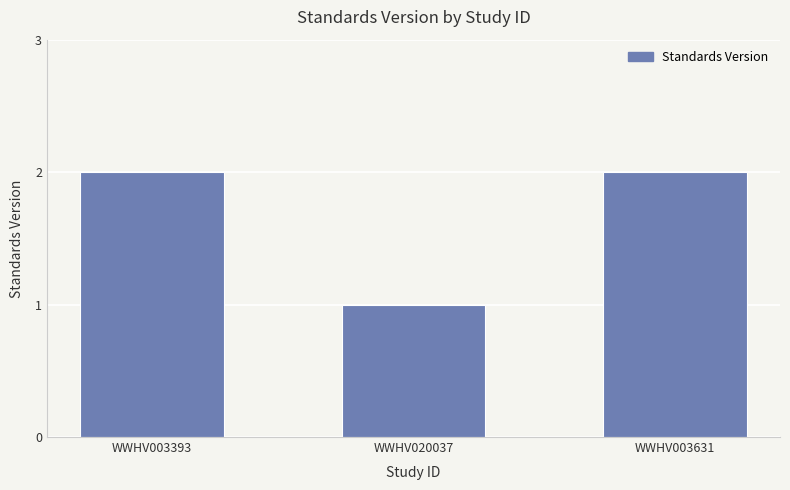

Which label corresponds to the smallest value in the chart?

WWHV020037